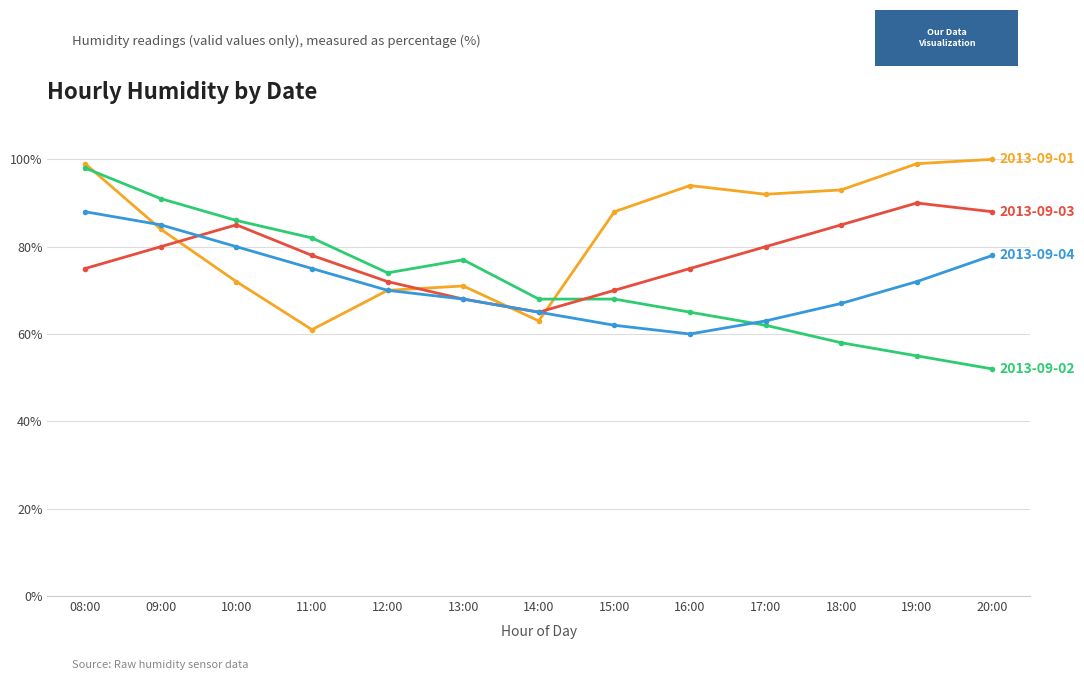

At which category is the sum across all series the highest?

08:00